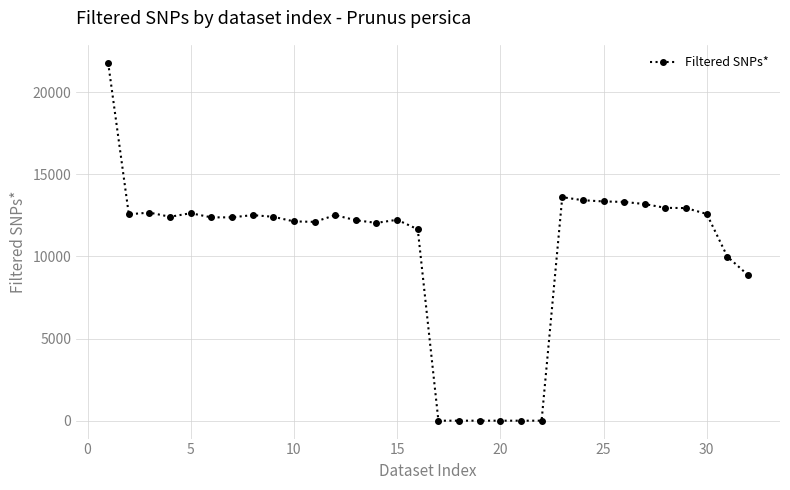

What is the greatest value displayed?

21782